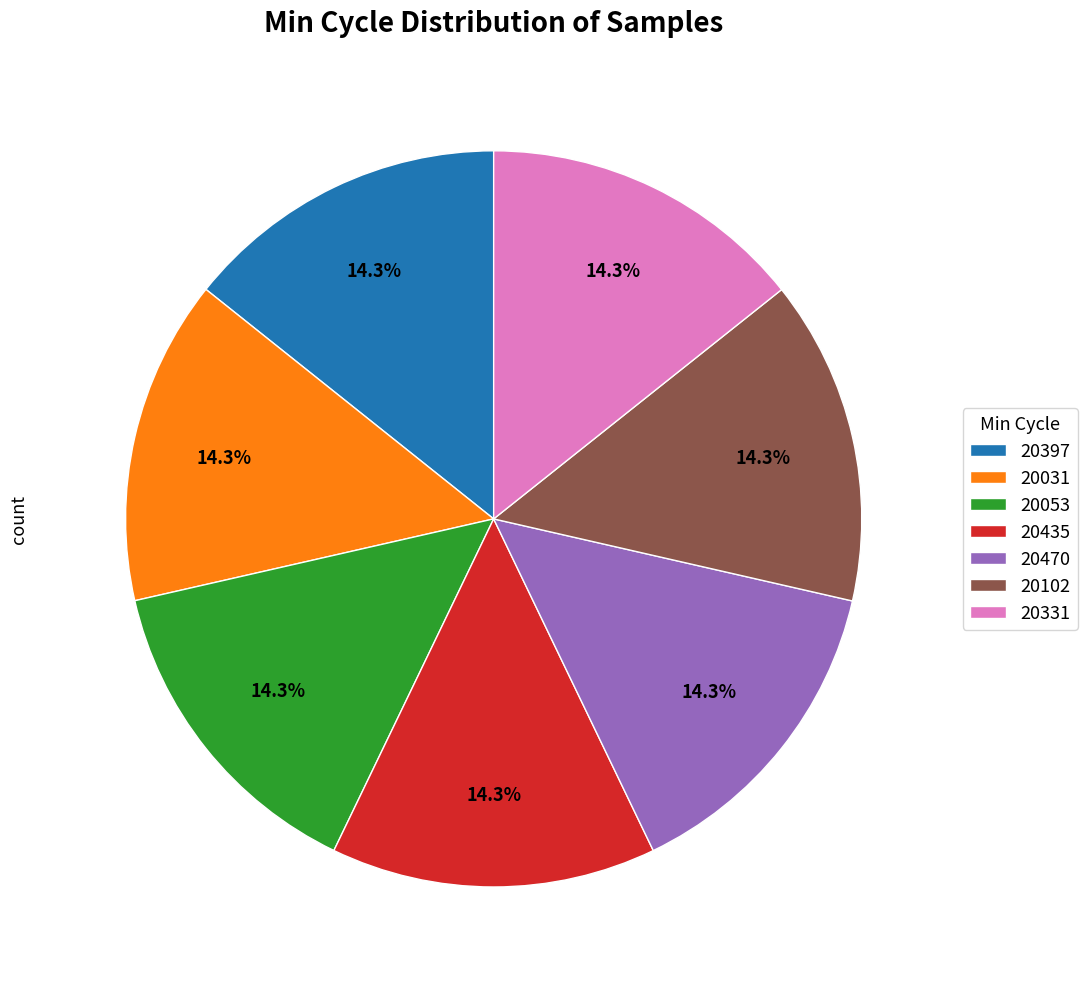

Does any single category account for the majority?

No